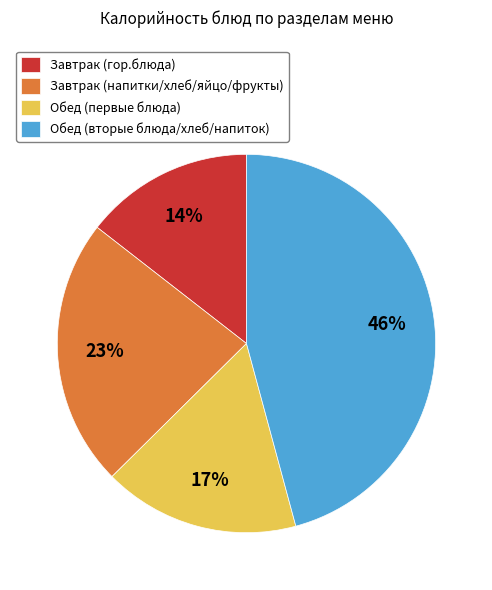

Is there any slice that represents more than half of the pie?

No